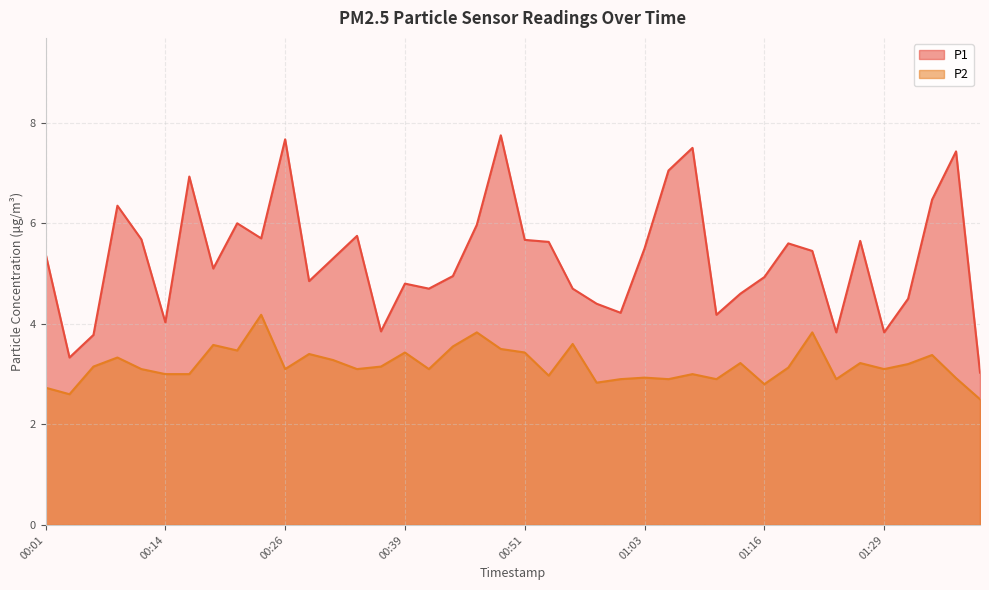

True or false: P1 and P2 cross at least once.

False